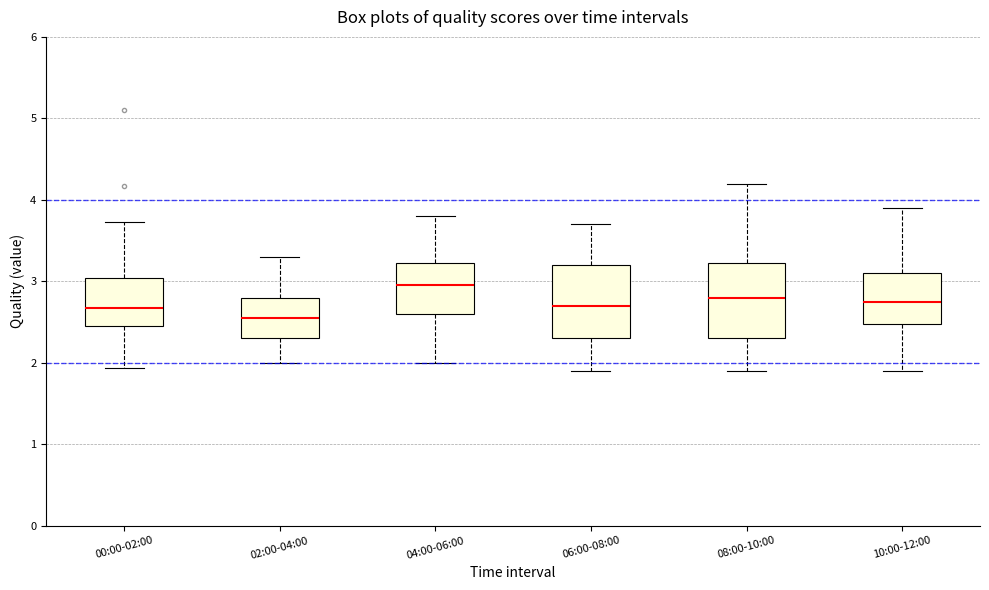

Which box's median line is the lowest?

02:00-04:00